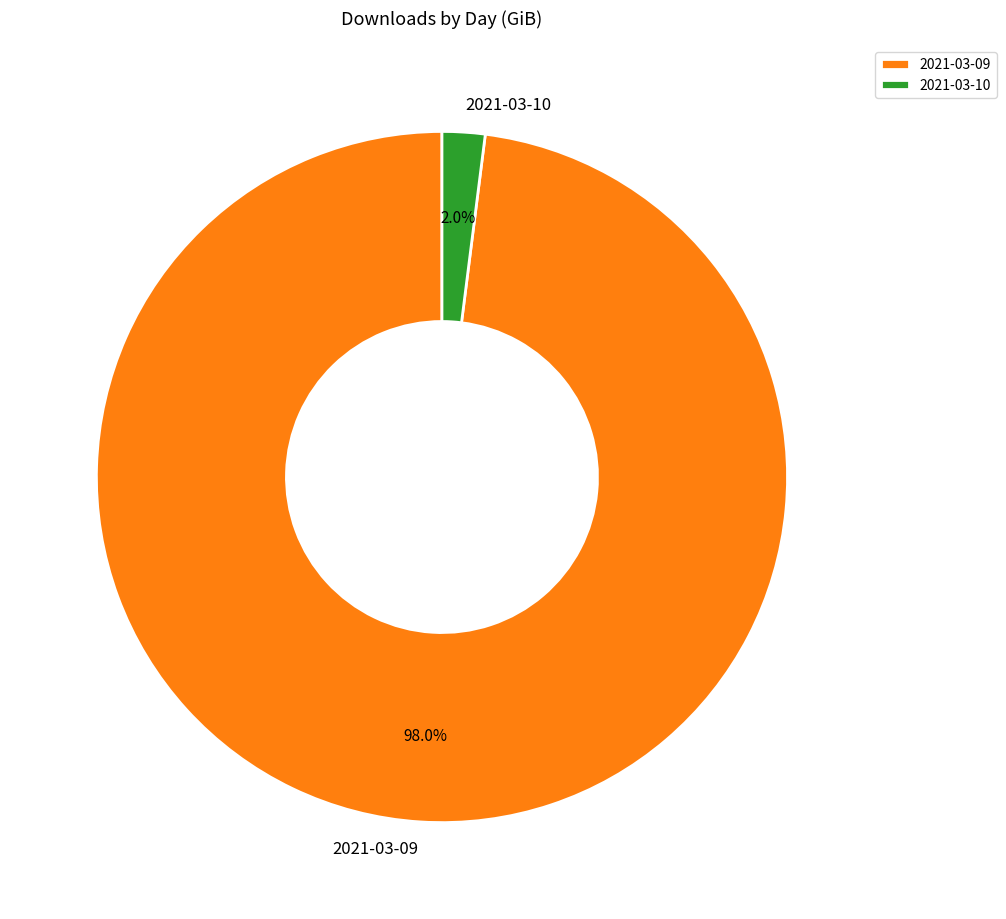

Which slice is the largest?

2021-03-09